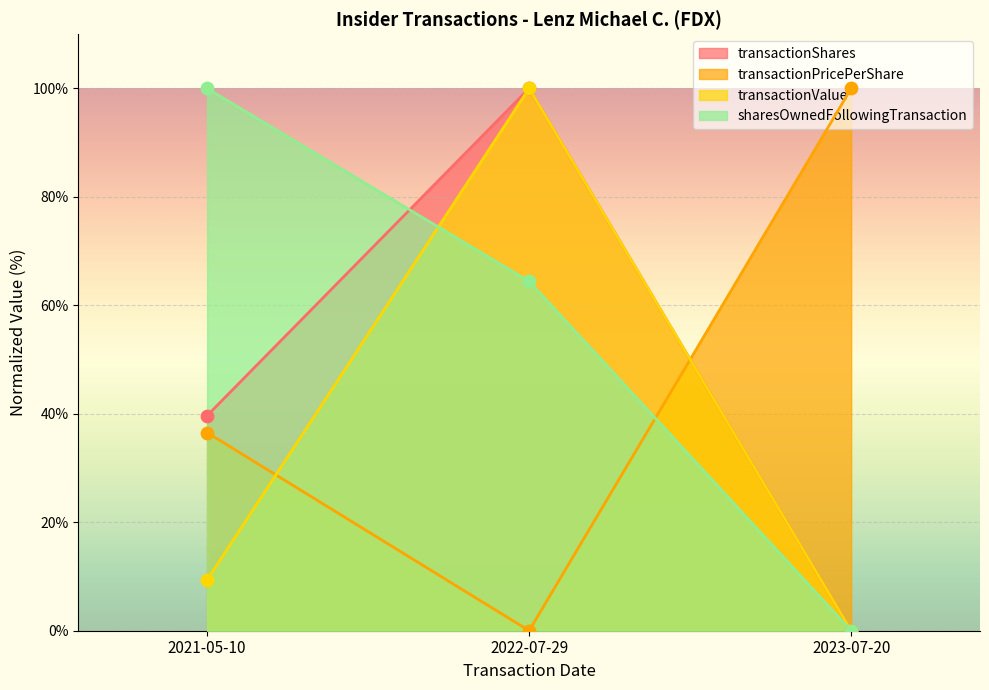

Which series has the largest Y range (max minus min)?

transactionShares